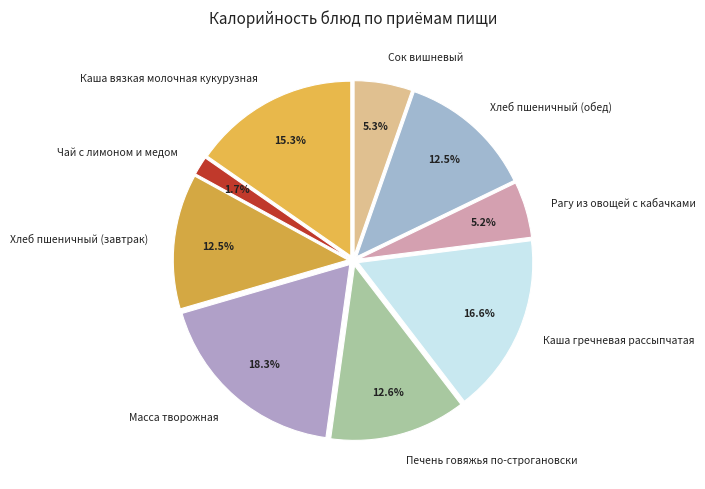

How many slices are in this pie chart?

9